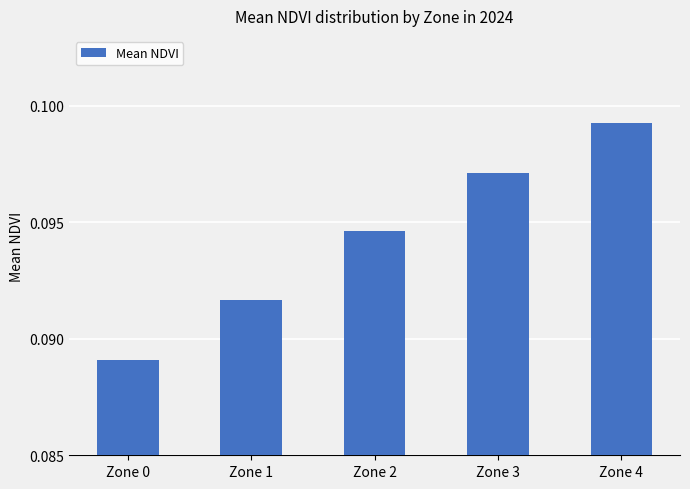

Where is the data nearest to the value 0?

Zone 0